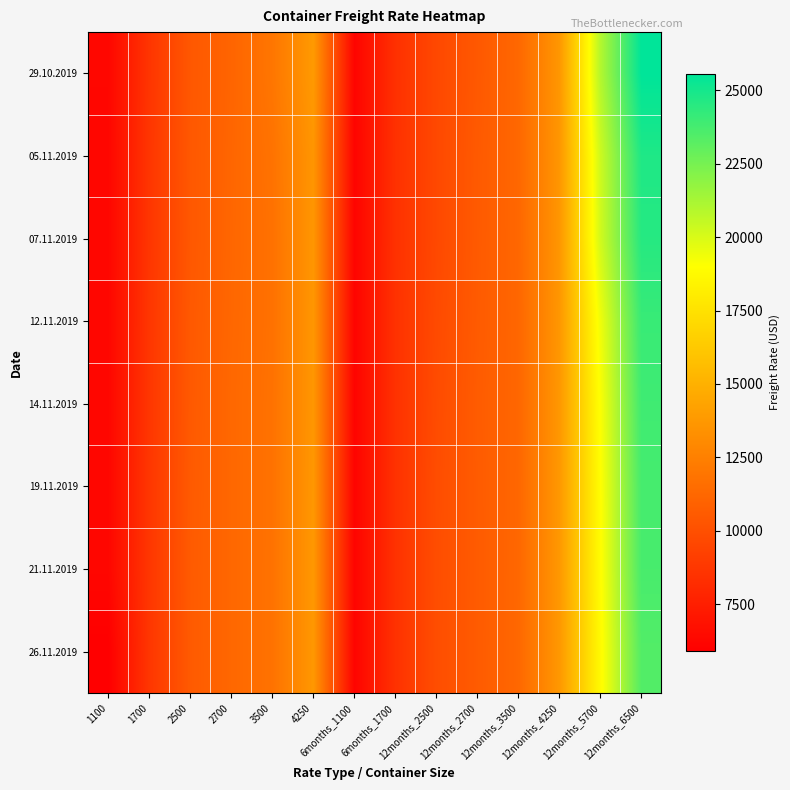

Which series changed the most between 12months_2700 and 12months_3500?

29.10.2019